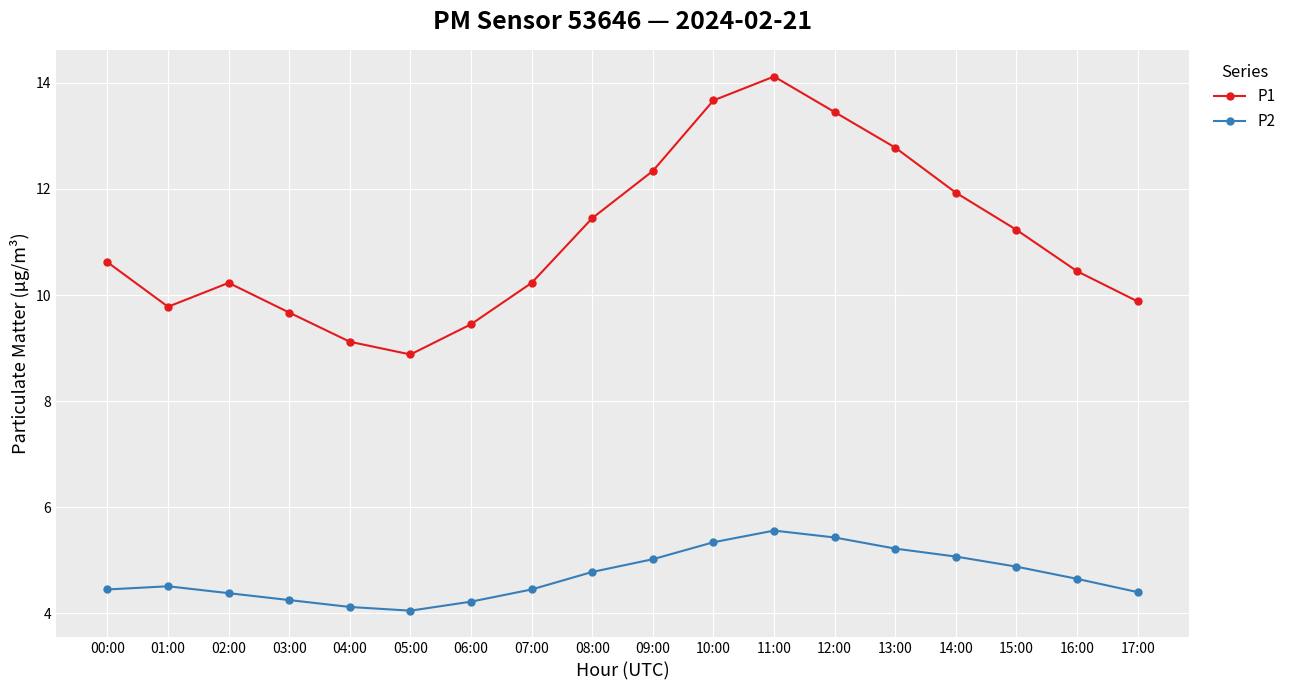

What is the sum of all P2 values?

84.8